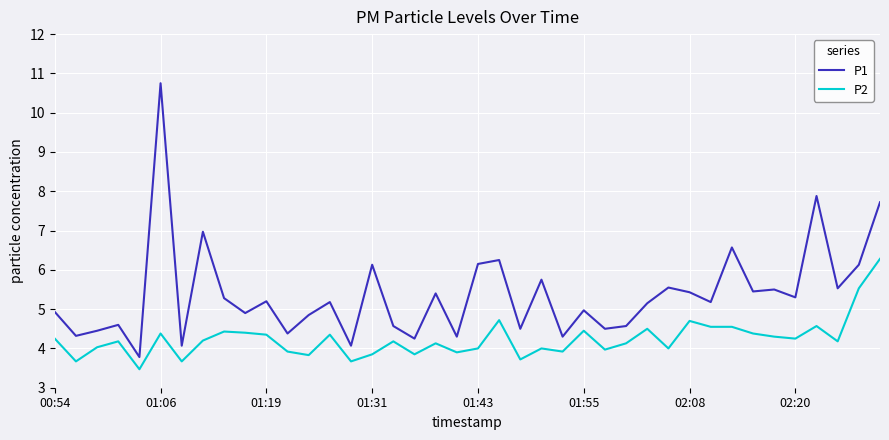

What is the maximum value for P1?

10.8